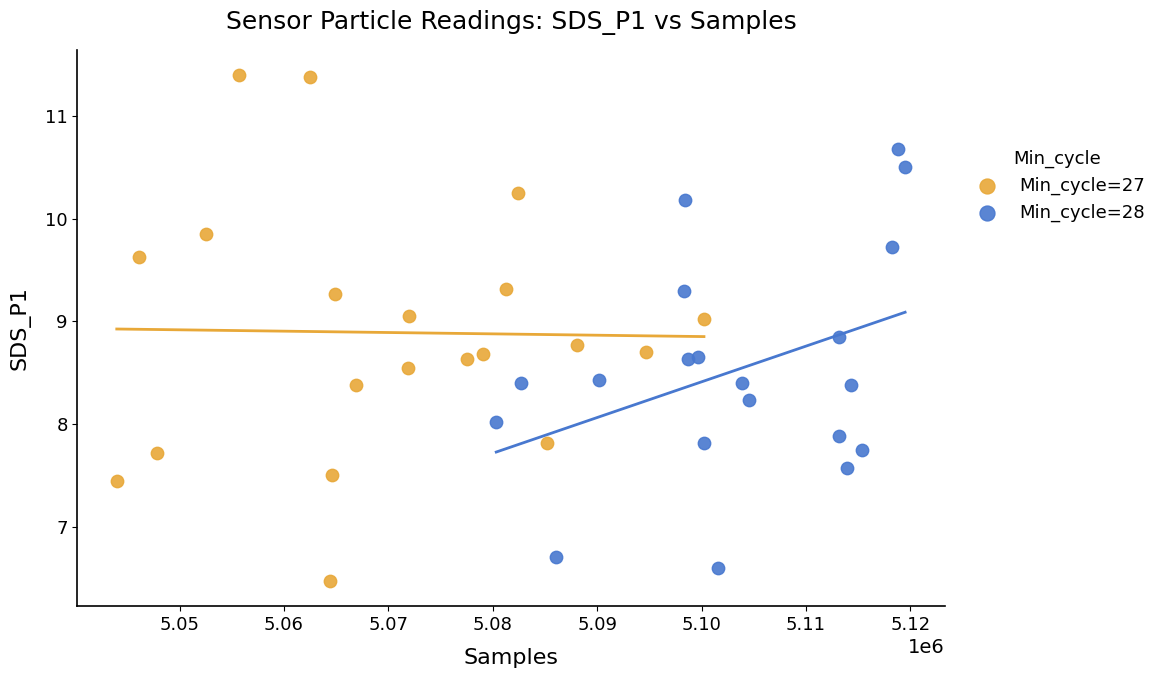

What are all the series names shown in the legend?

Min_cycle=27, Min_cycle=28